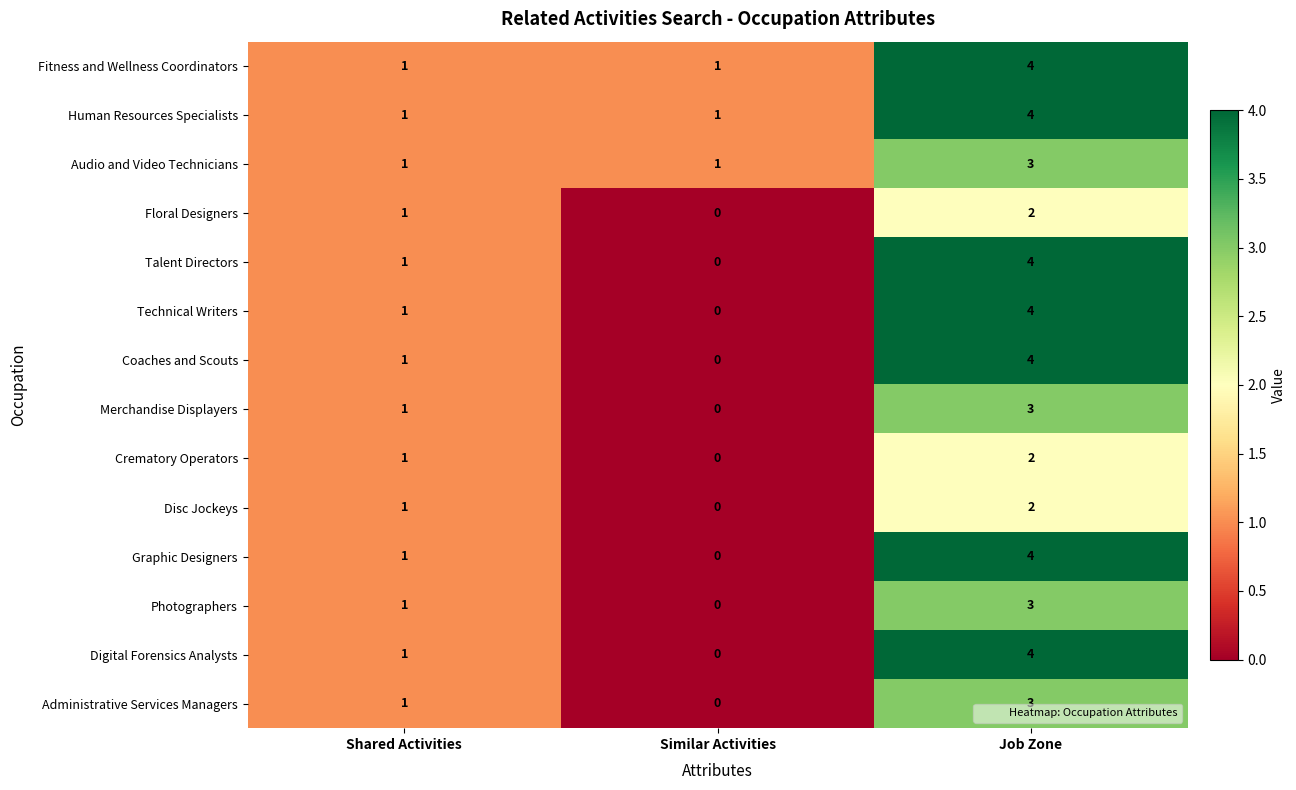

What is the difference between the Coaches and Scouts values at Job Zone and Similar Activities?

4